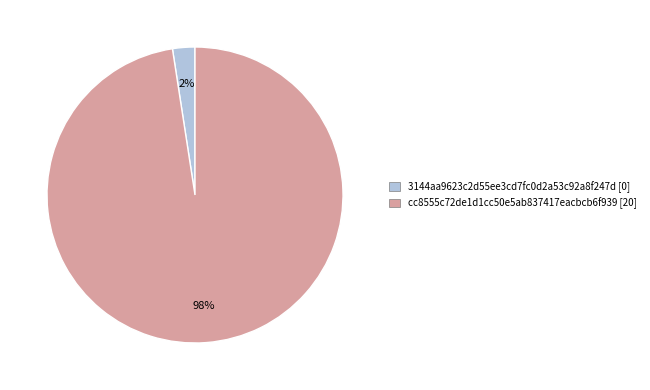

Which slice is the smallest?

3144aa9623c2d55ee3cd7fc0d2a53c92a8f247d [0]